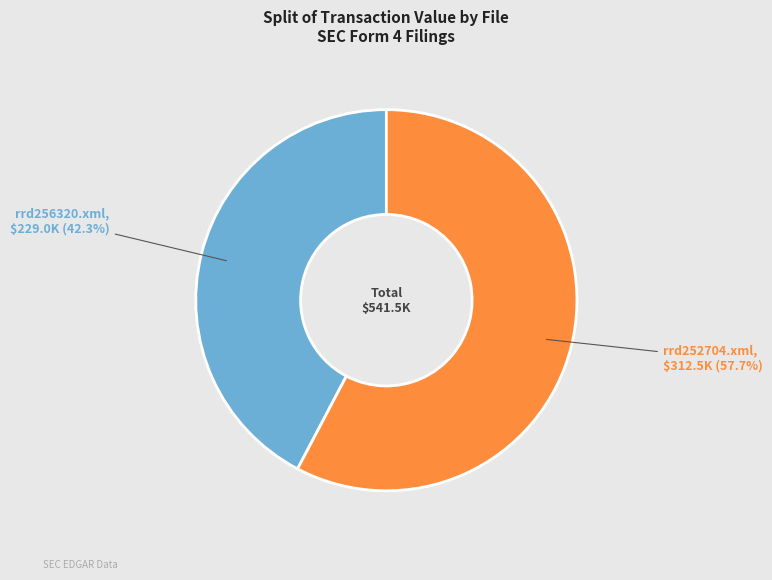

Is there any slice that represents more than half of the pie?

Yes